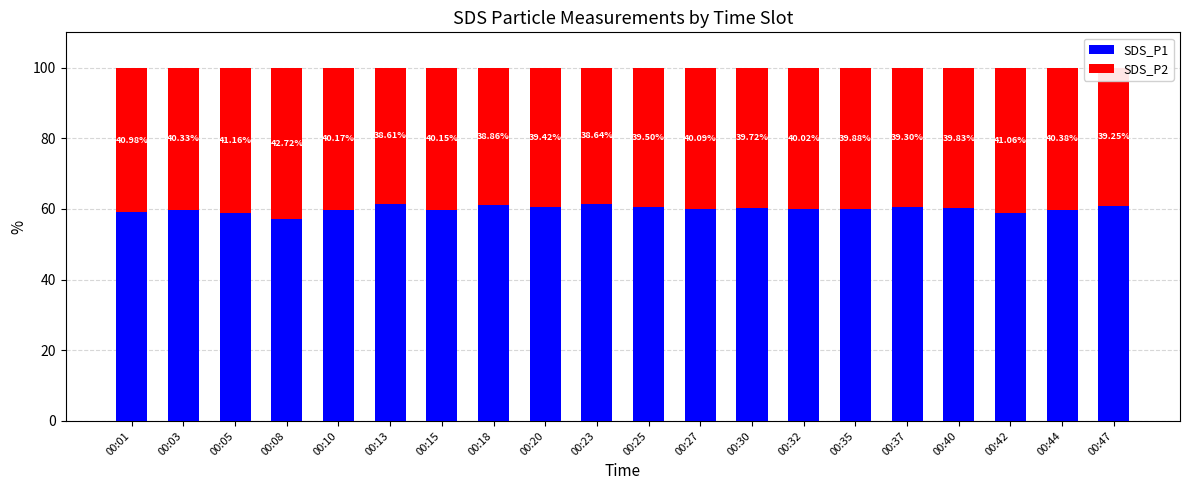

What is the difference between the maximum and minimum values in the SDS_P1 series?

4.1